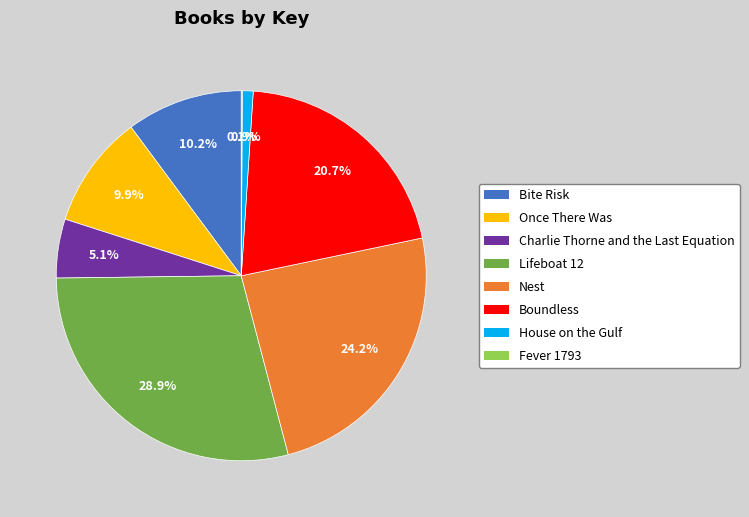

Is there a majority slice in this chart?

No